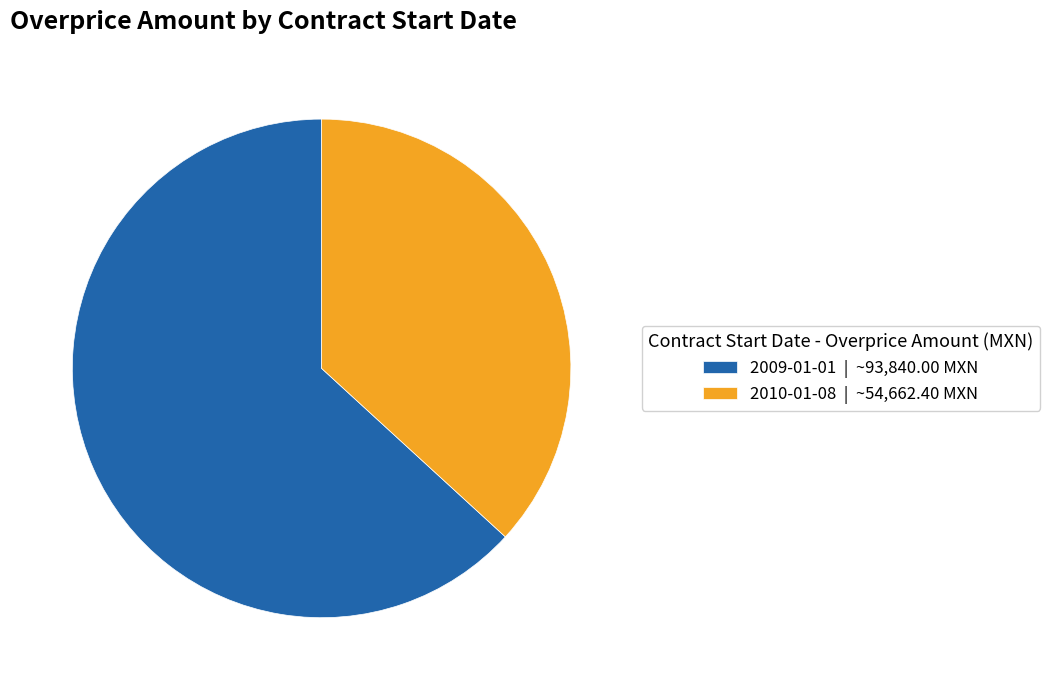

Is the sum of 2010-01-08 | ~54,662.40 MXN and 2009-01-01 | ~93,840.00 MXN greater than half?

Yes